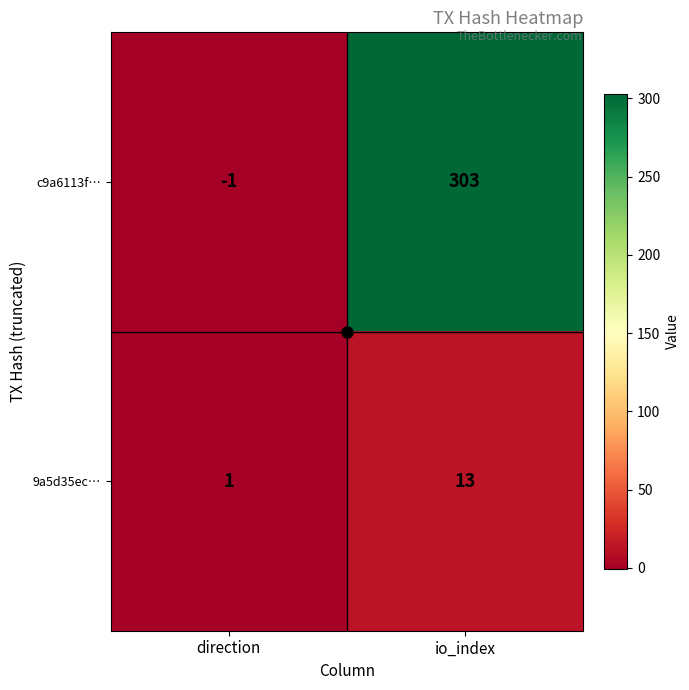

At io_index, list the series in order from smallest to largest.

9a5d35ec…, c9a6113f…